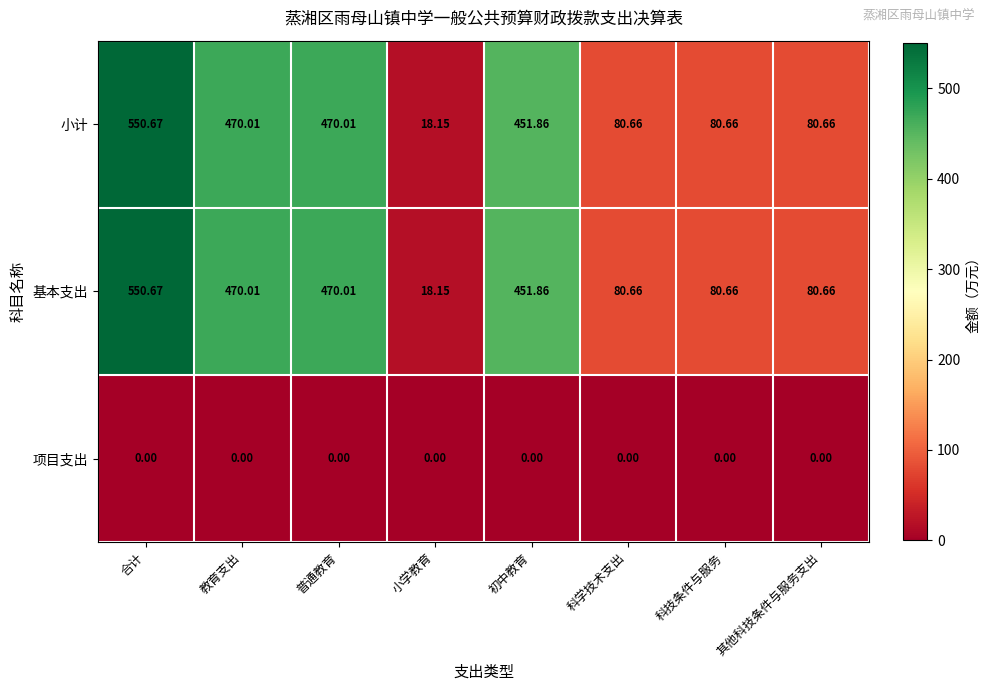

At which category is the sum across all series the highest?

合计